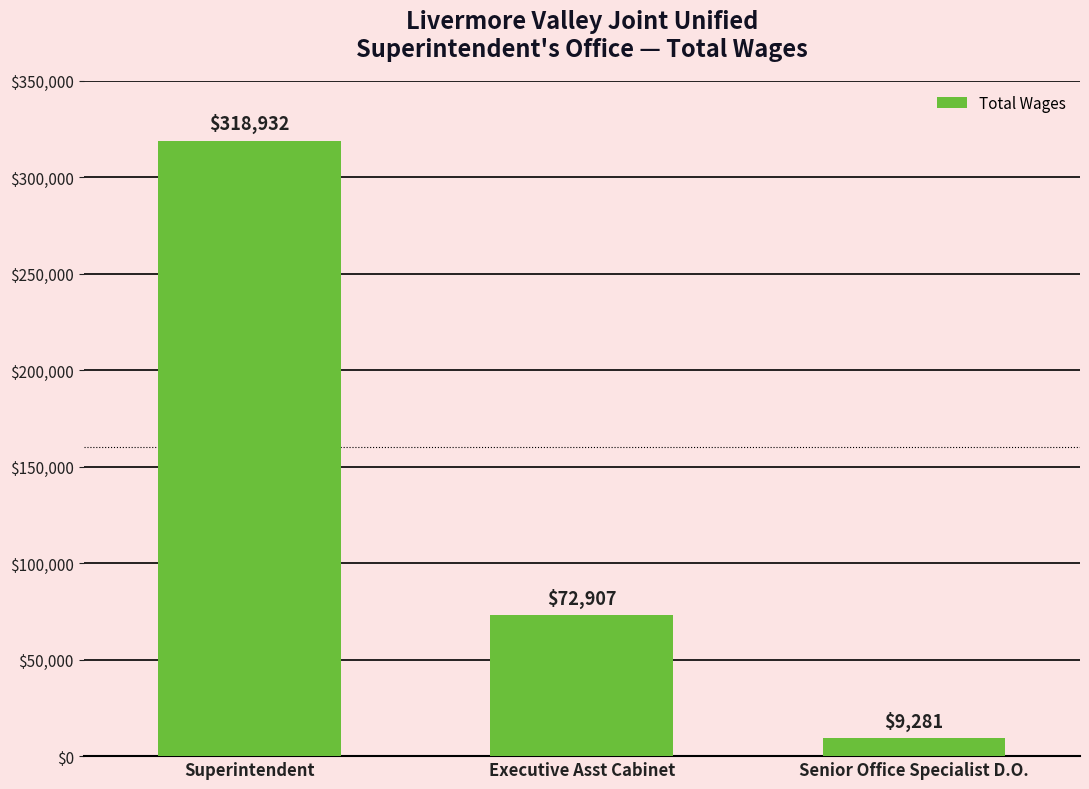

How many series are shown in this chart?

1